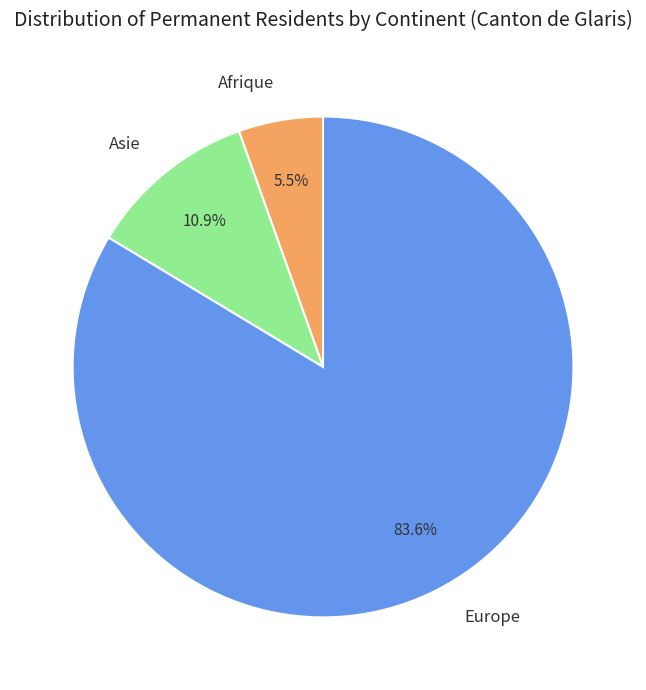

Which category accounts for the majority?

Europe